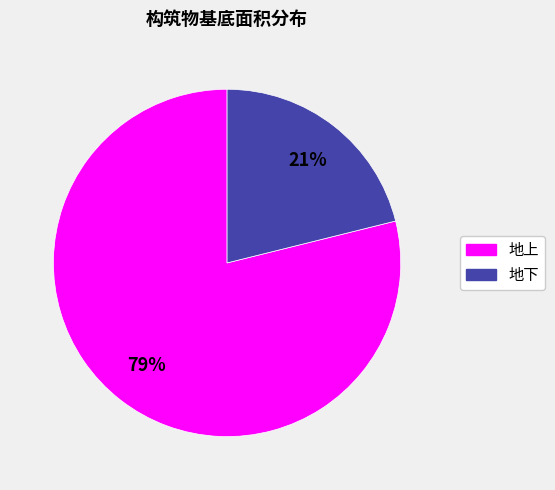

Rank the categories by value from highest to lowest.

地上, 地下